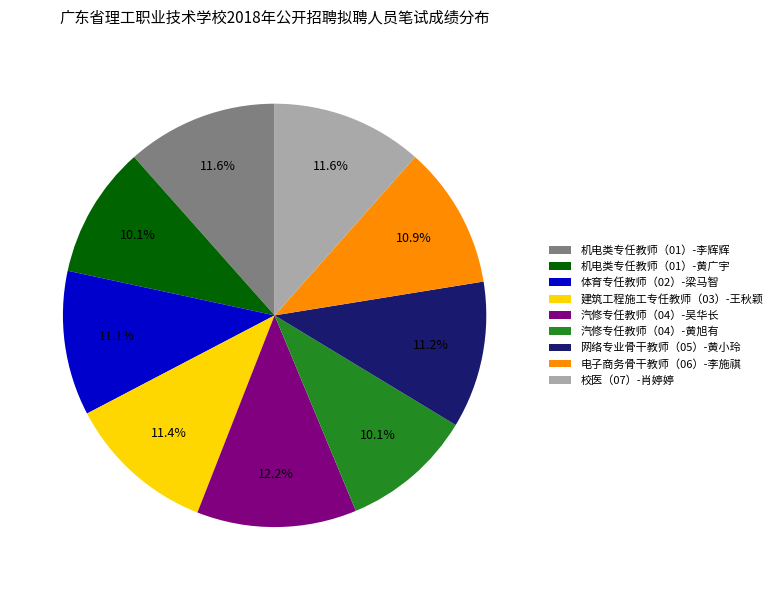

Count the number of slices in the pie.

9